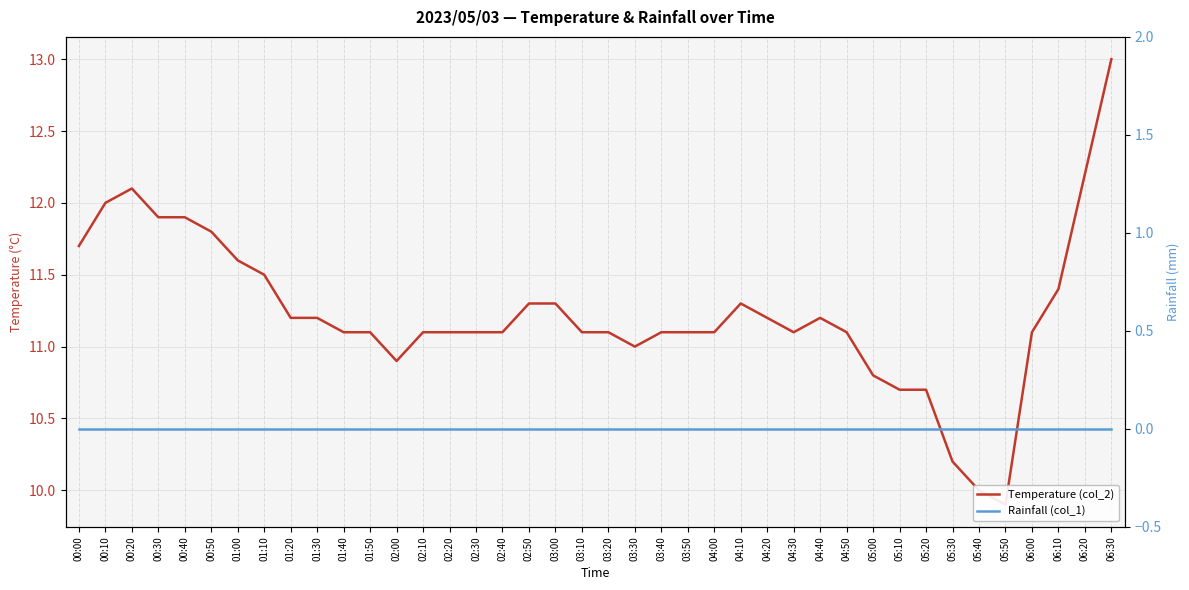

How many lines are shown in the chart?

2